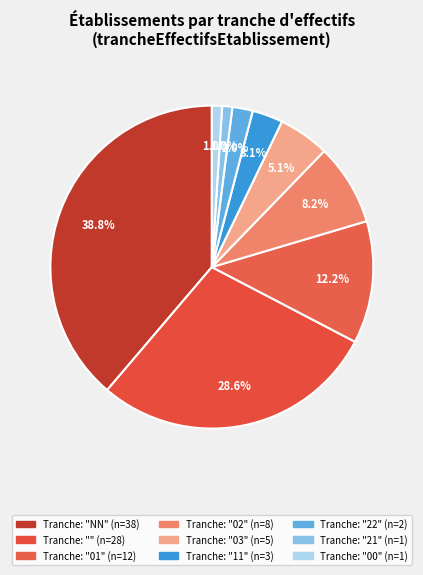

How many segments does this pie chart have?

9